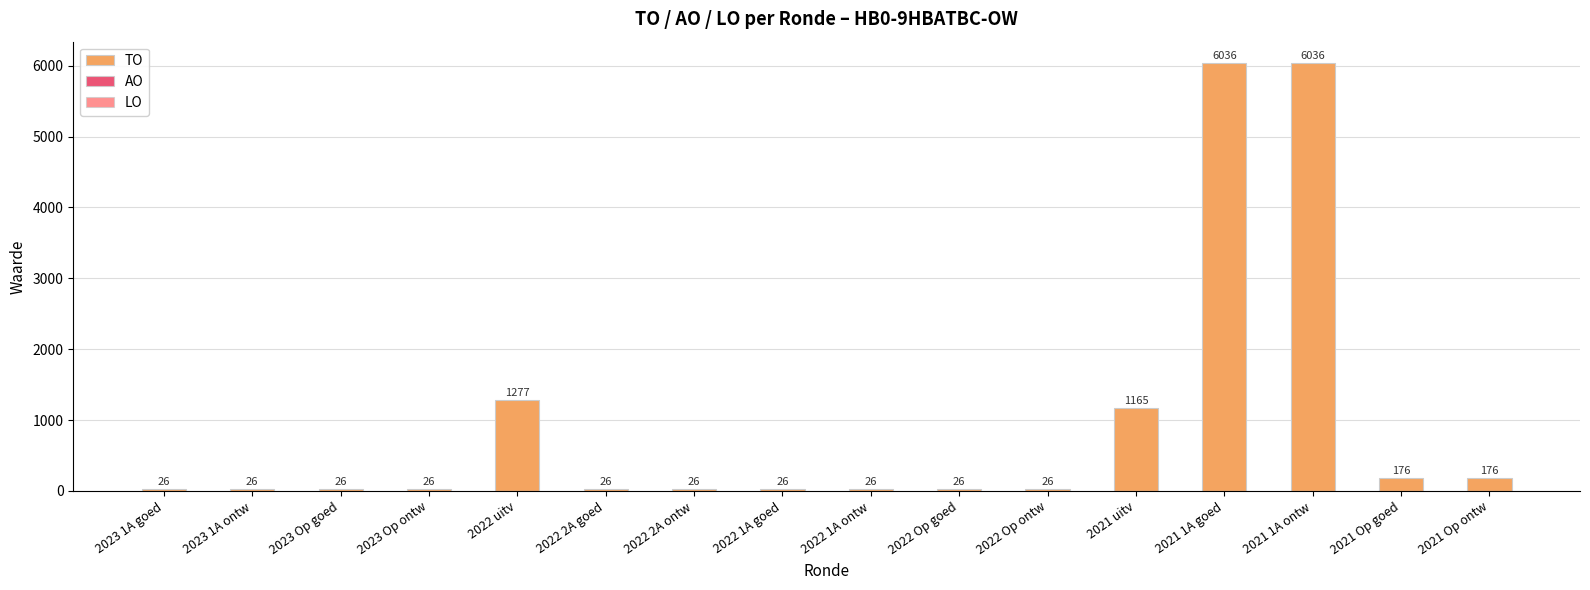

What is the value of the 14th bar from the left?

6036